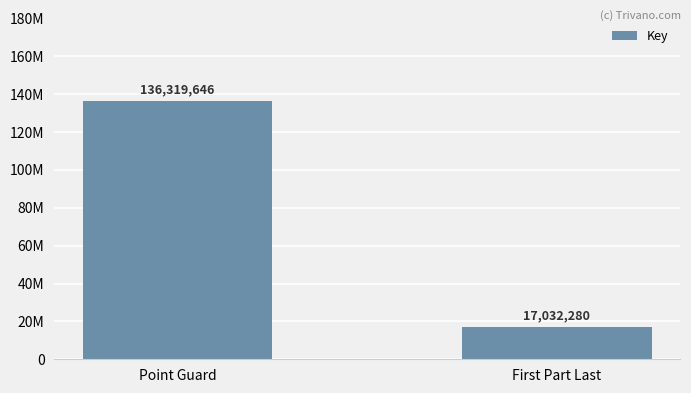

Reading right to left, what are all the values shown in this chart?

First Part Last=17032280	Point Guard=136319646